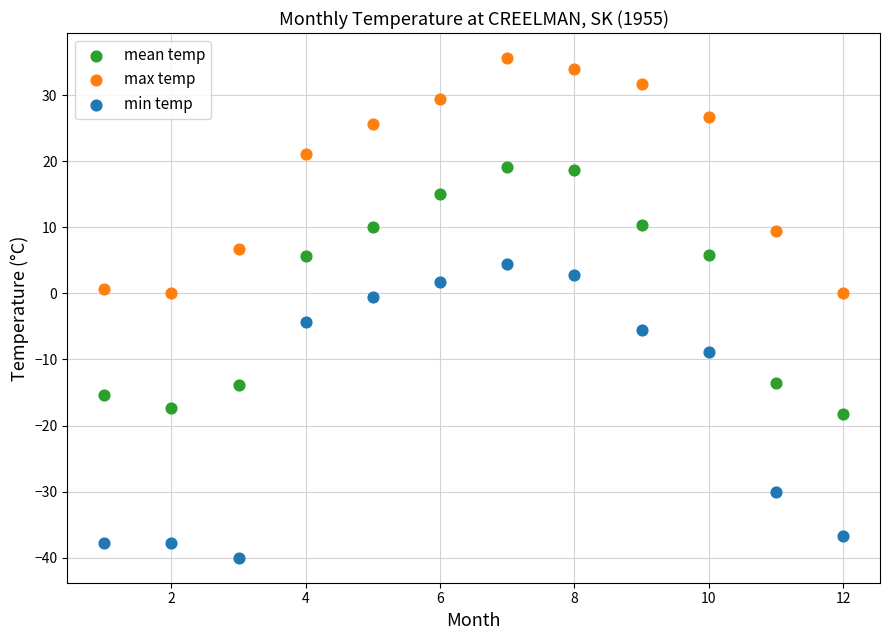

Across all data points, what is the range of Y values (max minus min)?

75.6